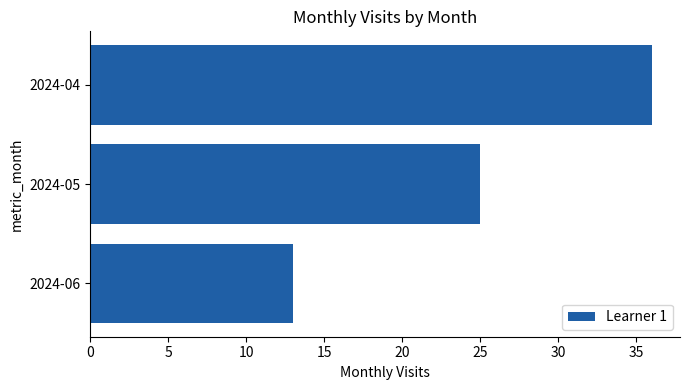

What is the difference between the maximum and minimum values?

23